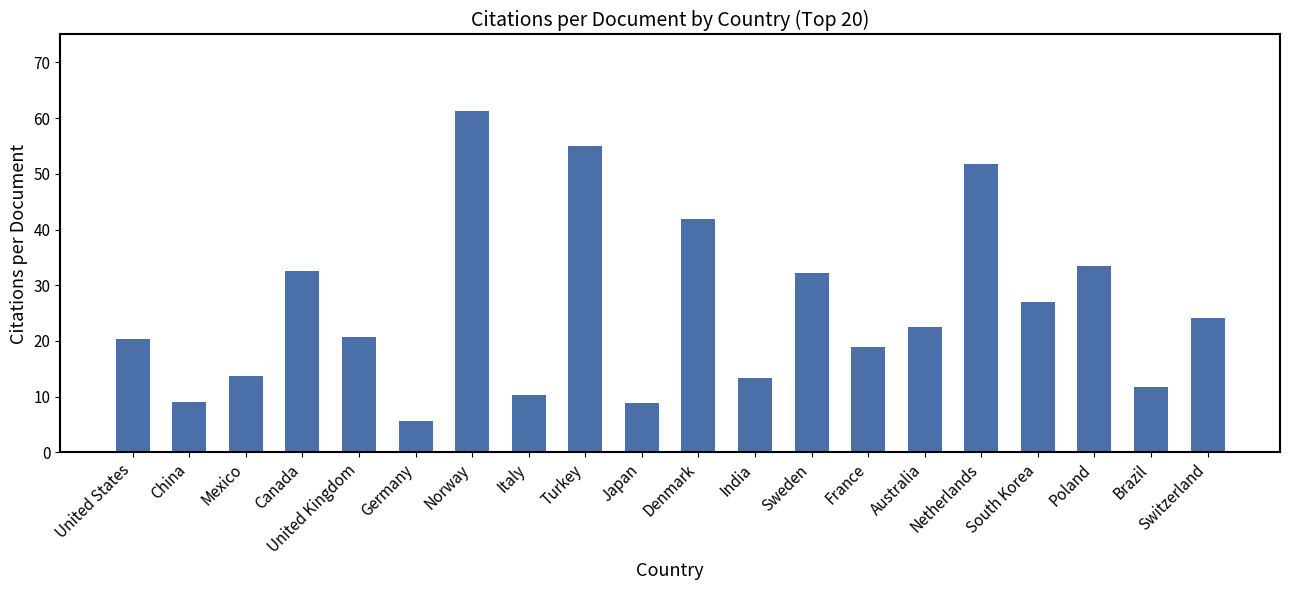

The value at Mexico is 13.7. True or false?

True